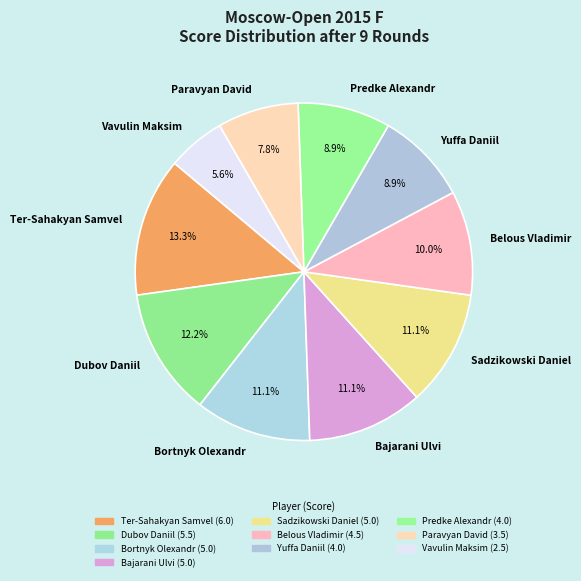

To the nearest percent, what is the difference between the Predke Alexandr and Bortnyk Olexandr slice percentages?

2%